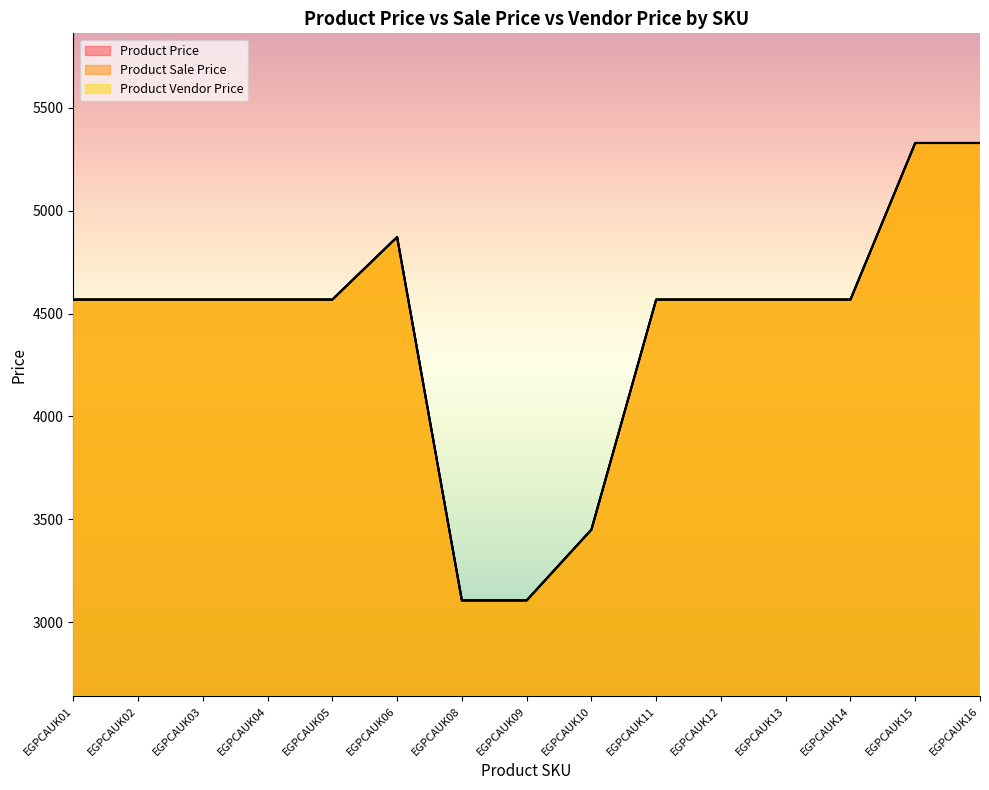

Reading left to right, list all the values displayed in this chart.

Product Price: 4568	4568	4568	4568	4568	4872	3106	3106	3450	4568	4568	4568	4568	5329	5329
Product Sale Price: 4568	4568	4568	4568	4568	4872	3106	3106	3450	4568	4568	4568	4568	5329	5329
Product Vendor Price: 4568	4568	4568	4568	4568	4872	3106	3106	3450	4568	4568	4568	4568	5329	5329